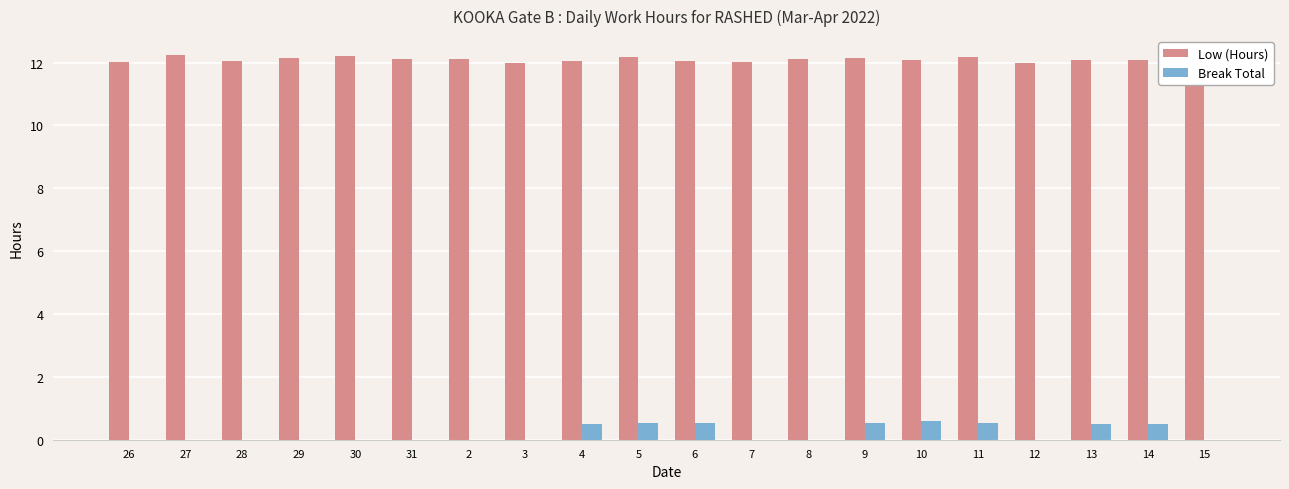

What is the maximum value for Break Total?

0.6